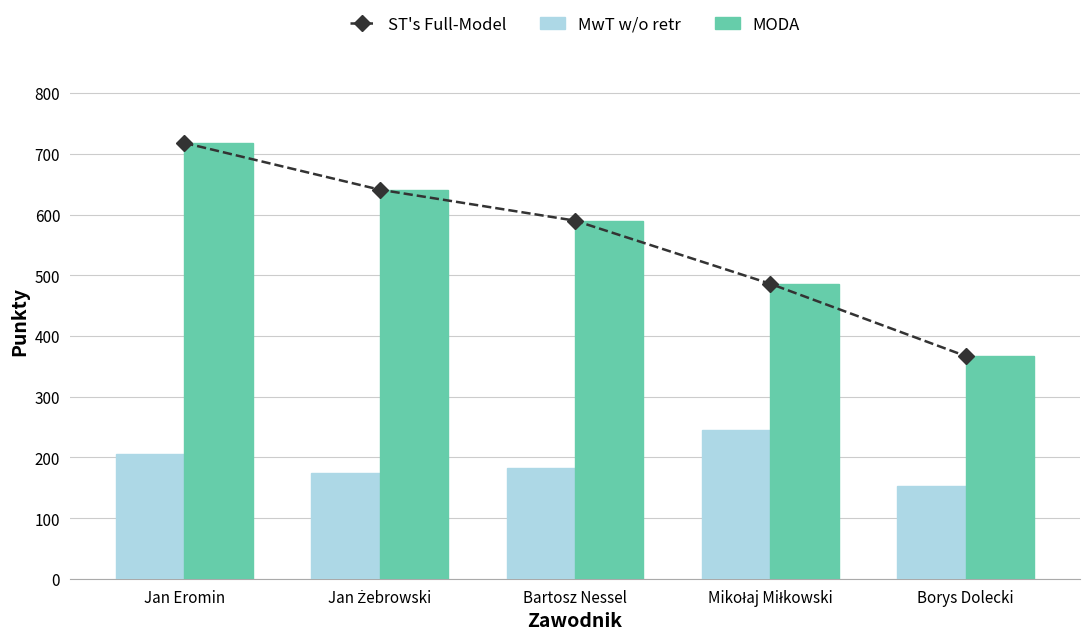

At which category does the chart reach its minimum across all series?

Borys Dolecki